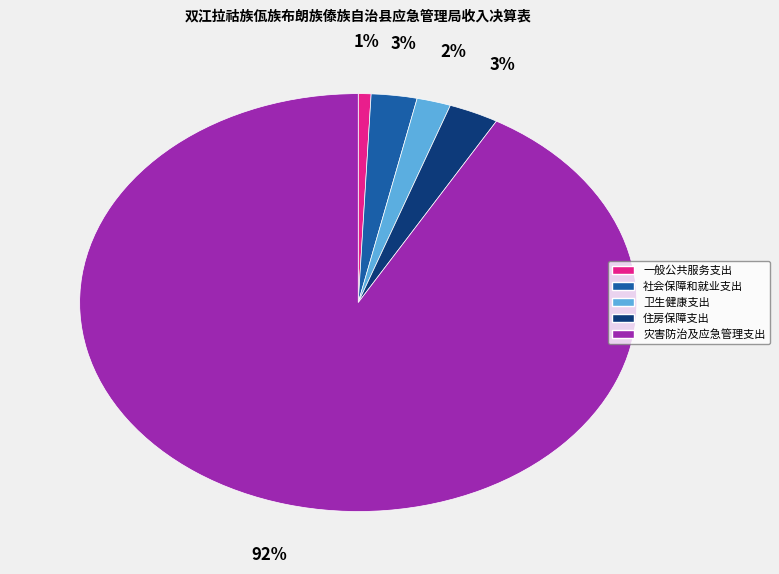

Is there any slice that represents more than half of the pie?

Yes